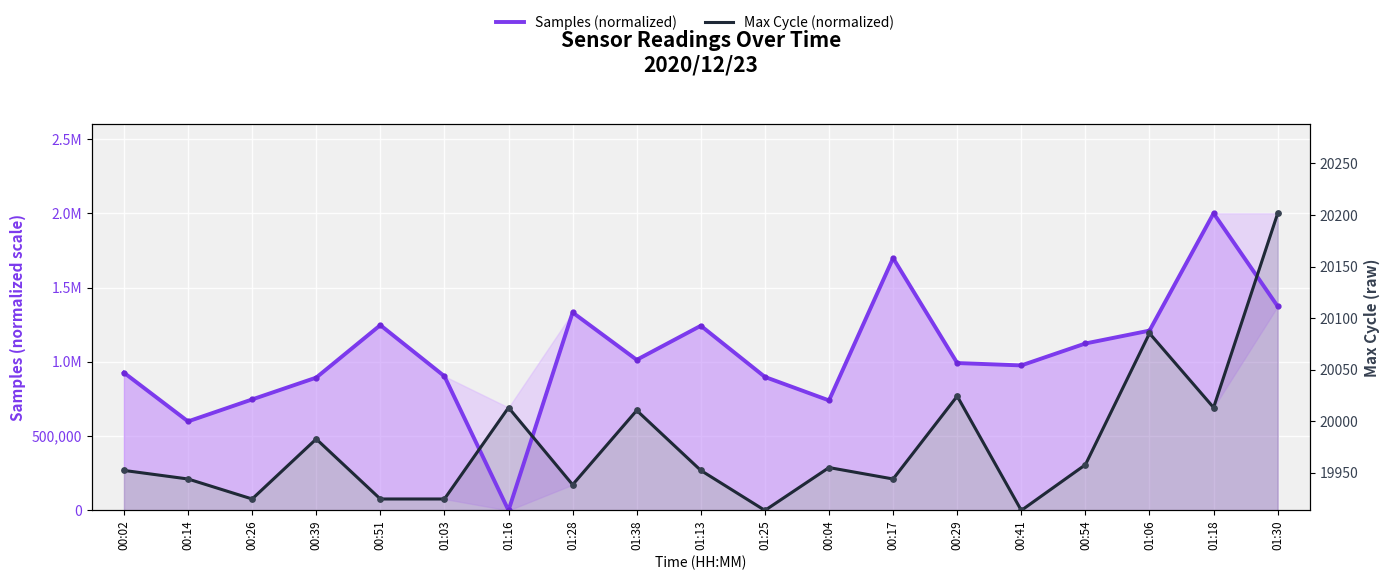

Which series reaches the minimum Y coordinate?

Samples (normalized)